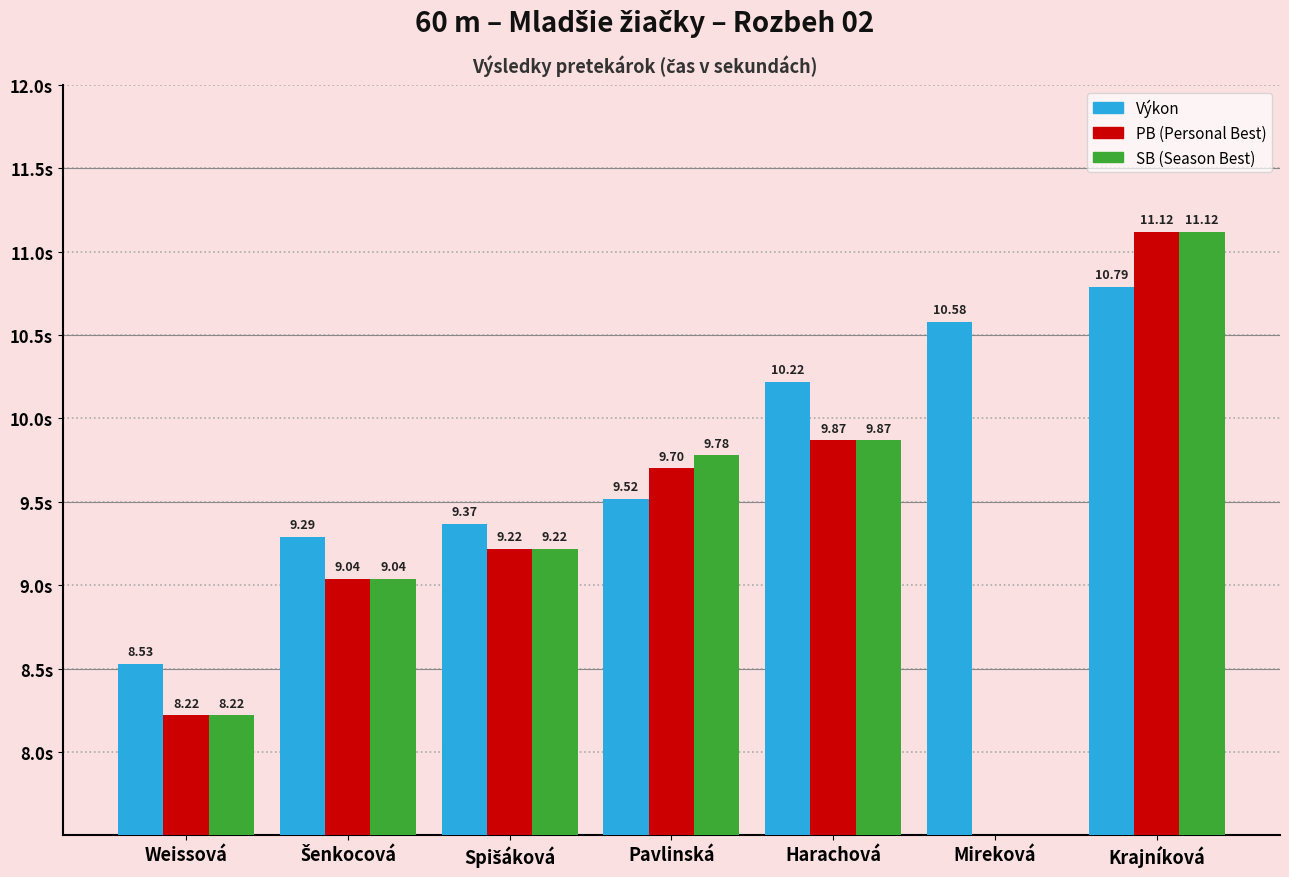

How many data points does each series have?

7